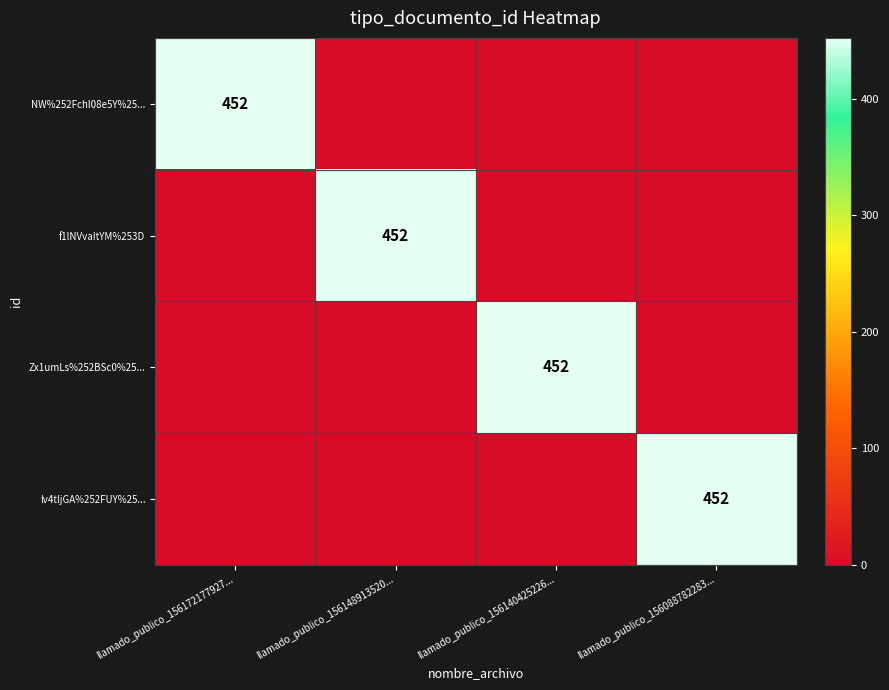

Between llamado_publico_156148913520... and llamado_publico_156140425226..., which is larger?

llamado_publico_156148913520...